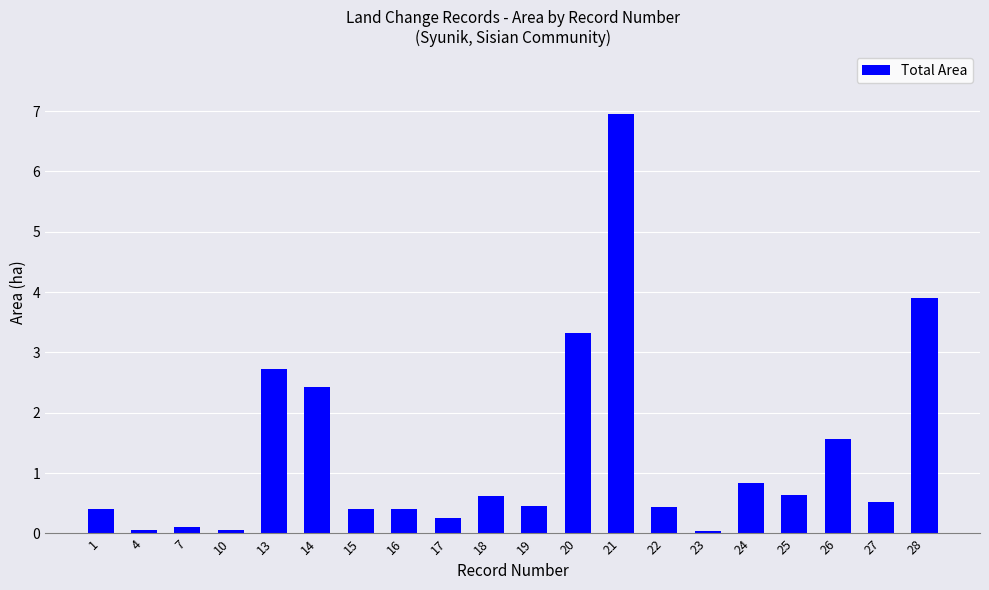

What is the sum of the values at 7 and 15?

0.5